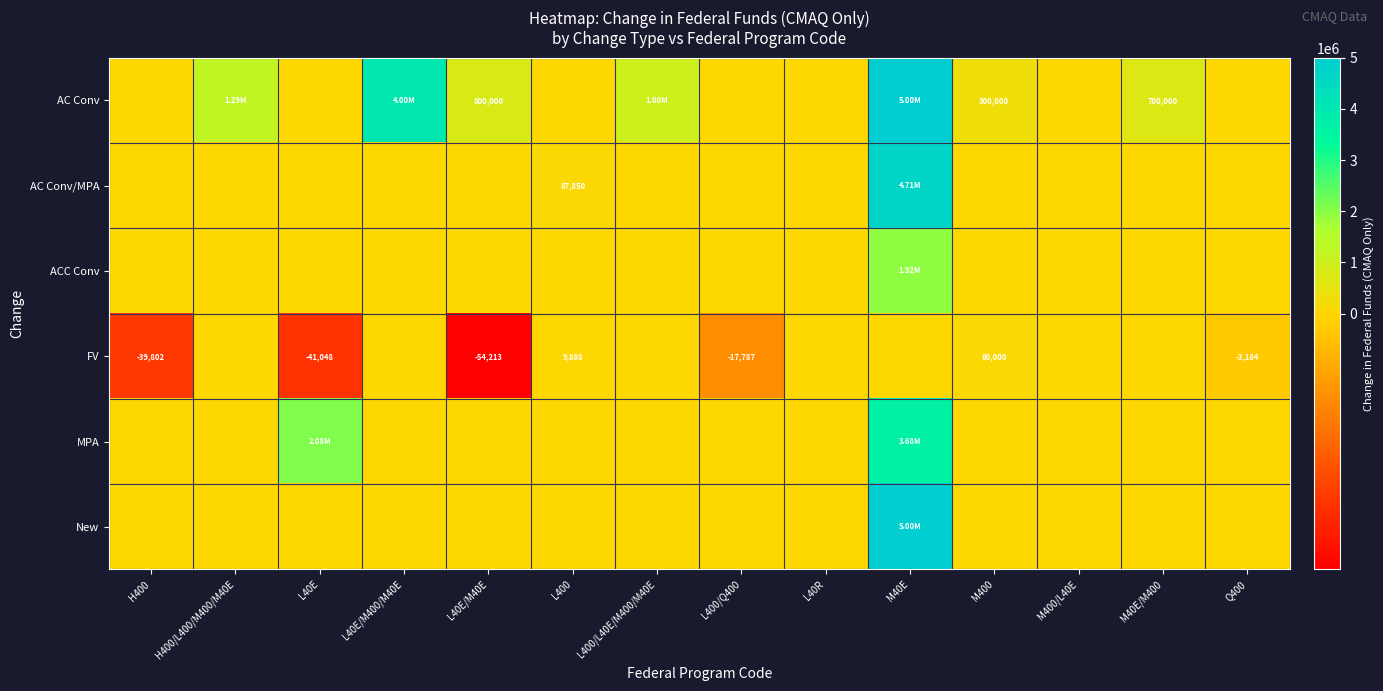

What is the sum of all AC Conv/MPA values?

4801602.0